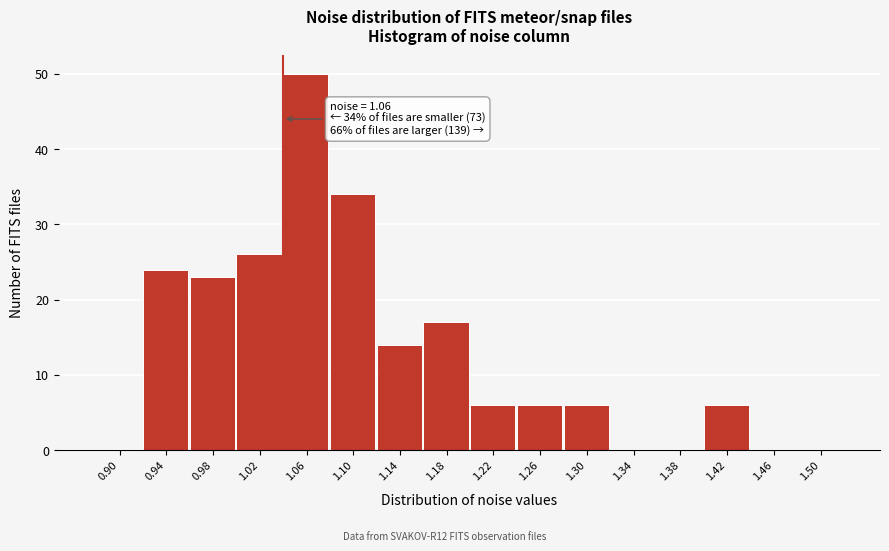

Reading left to right, what are all the values shown in this chart?

0.90=0	0.94=24	0.98=23	1.02=26	1.06=50	1.10=34	1.14=14	1.18=17	1.22=6	1.26=6	1.30=6	1.34=0	1.38=0	1.42=6	1.46=0	1.50=0